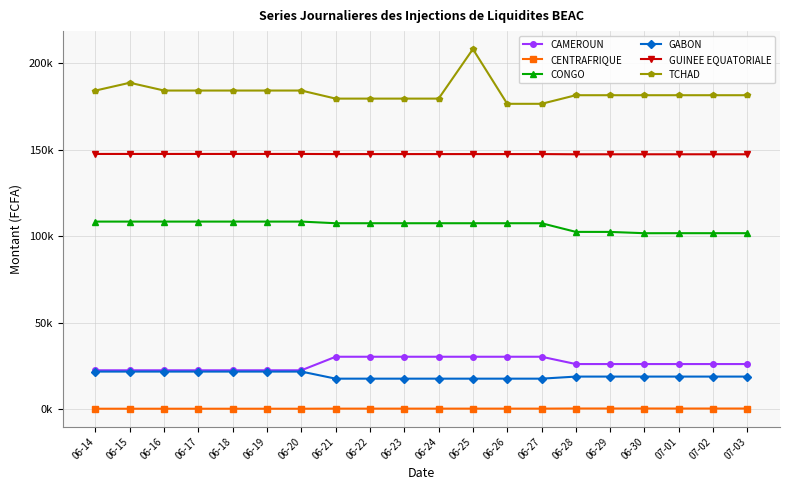

What is the average value of the GABON series?

19593.2